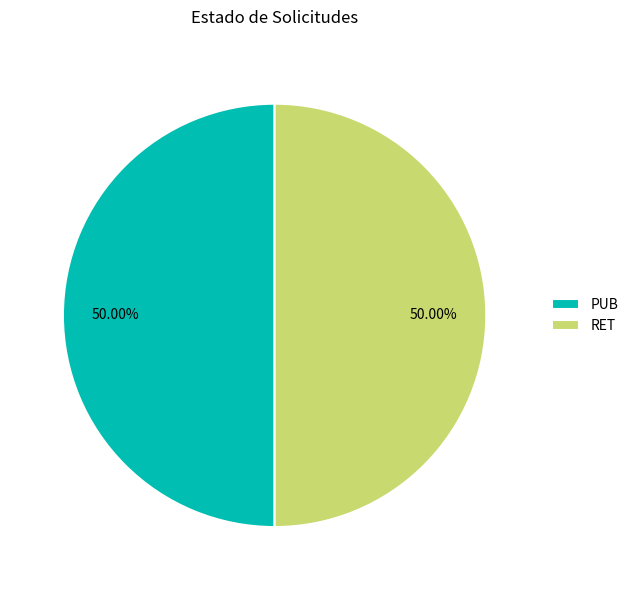

To the nearest percent, what is the combined percentage of PUB and RET?

100%